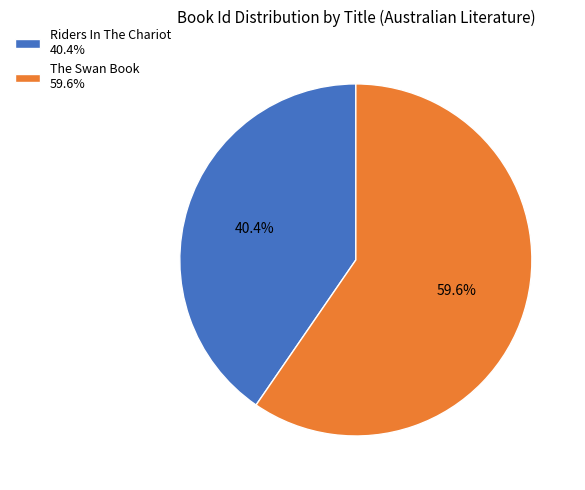

Is it true that Riders In The Chariot is 40% of the pie?

True